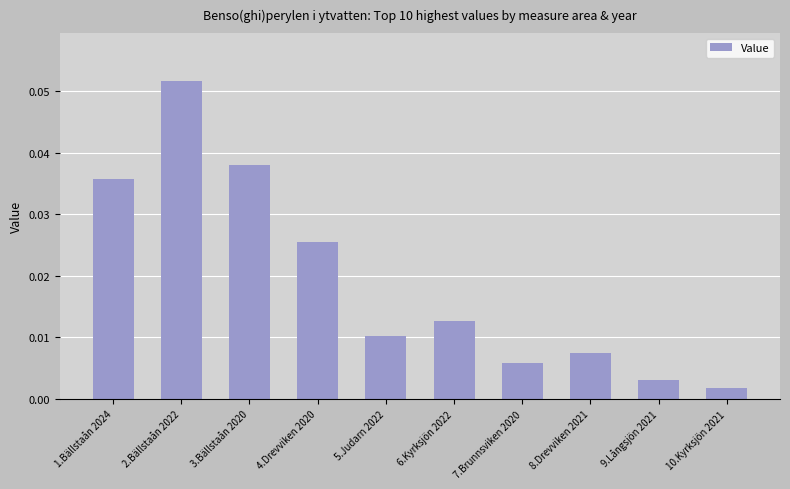

What position from the left is 3.Bällstaån 2020?

3